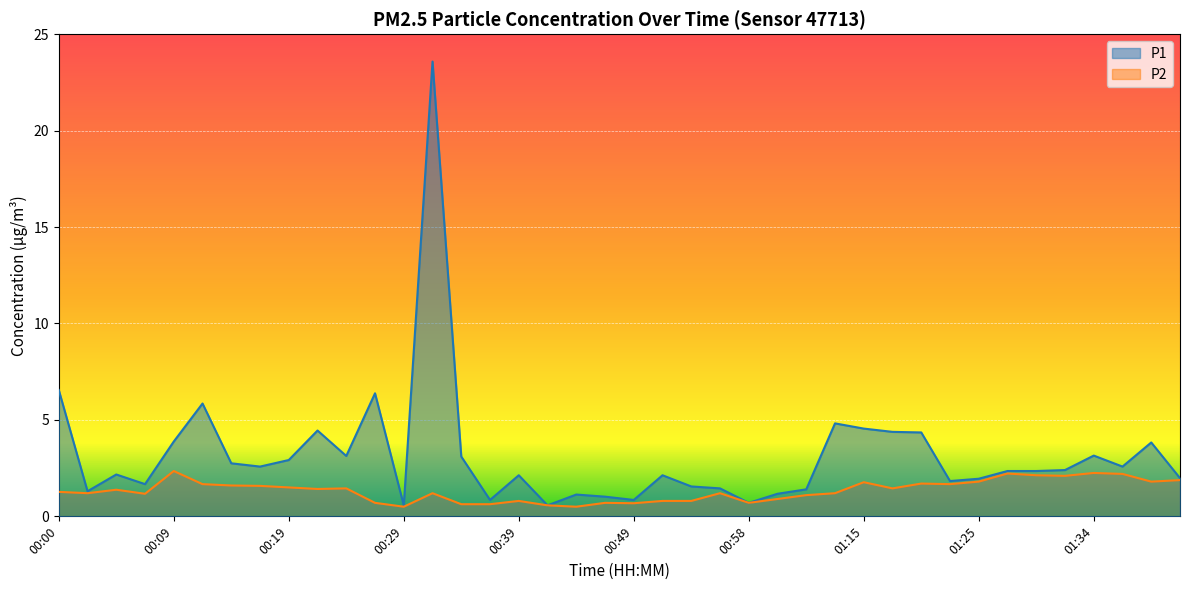

Count the number of data series in this chart.

2